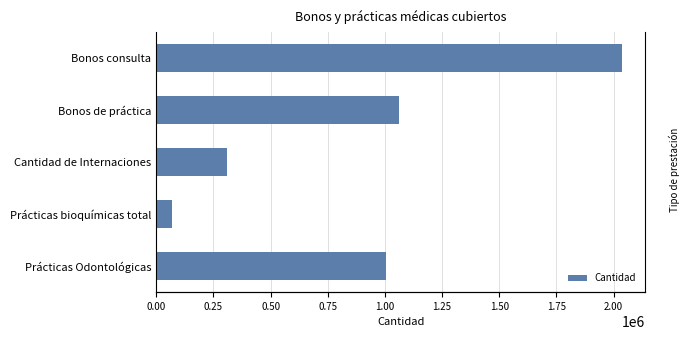

How many distinct data groups are displayed?

1